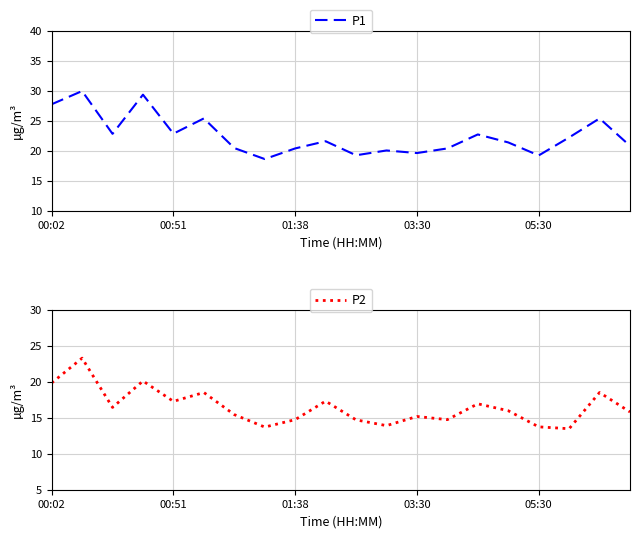

Is it true that P2 equals 12.6 at 18?

False